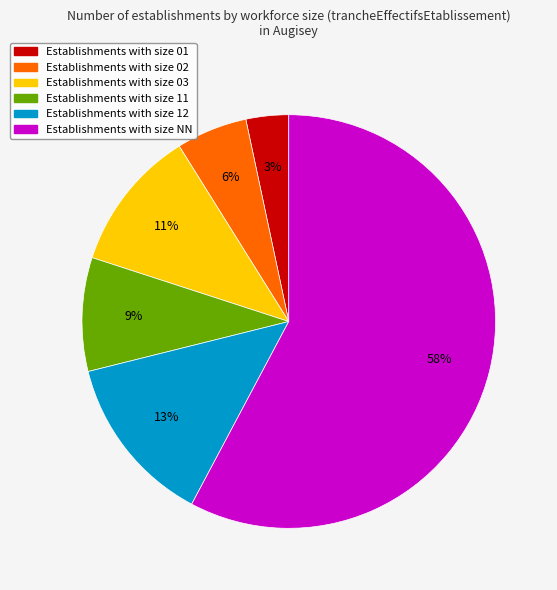

Does any single category account for the majority?

Yes